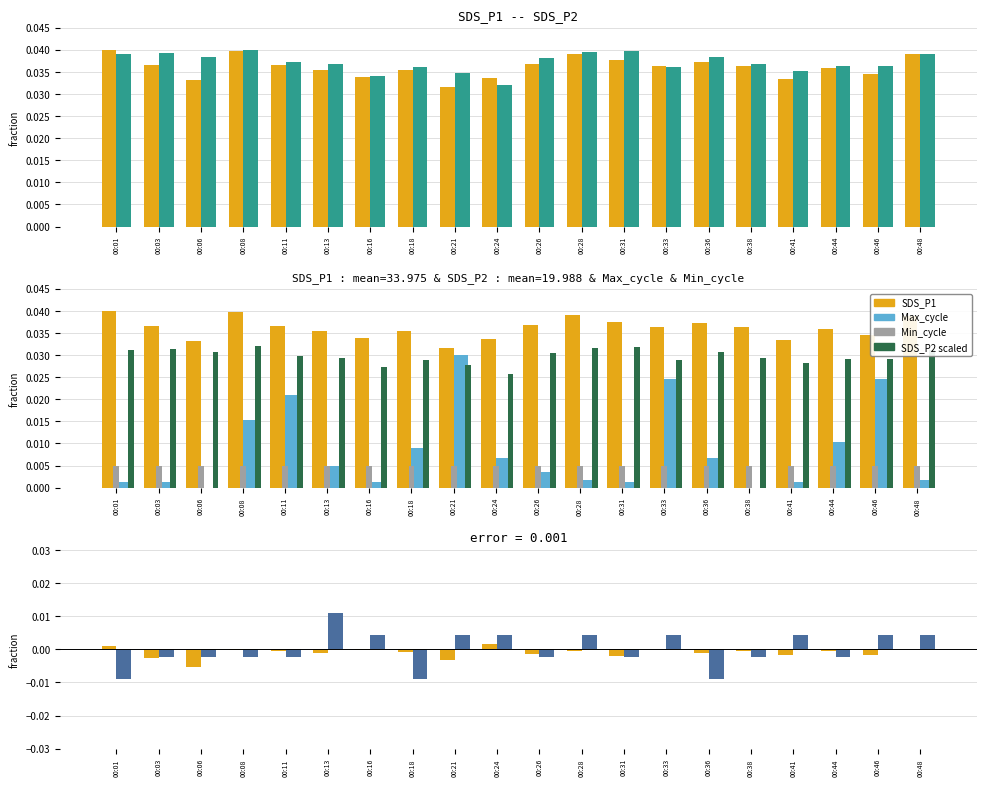

At which category is the sum across all series the highest?

00:33